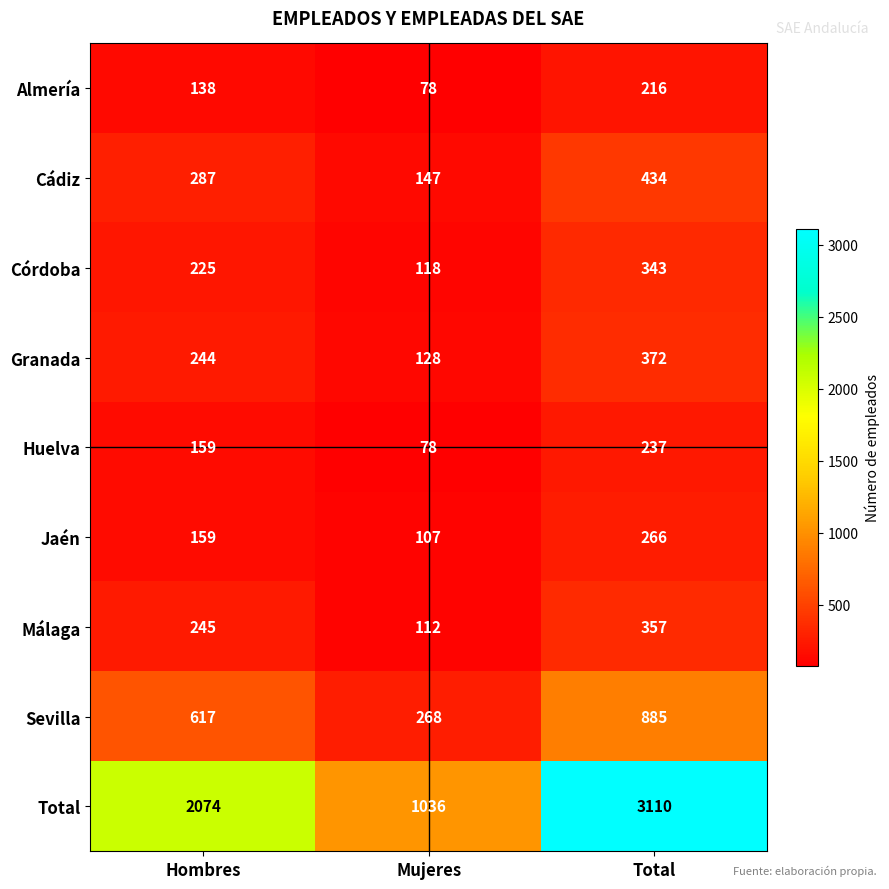

Reading left to right, transcribe all the data shown in this chart.

Almería: 138	78	216
Cádiz: 287	147	434
Córdoba: 225	118	343
Granada: 244	128	372
Huelva: 159	78	237
Jaén: 159	107	266
Málaga: 245	112	357
Sevilla: 617	268	885
Total: 2074	1036	3110